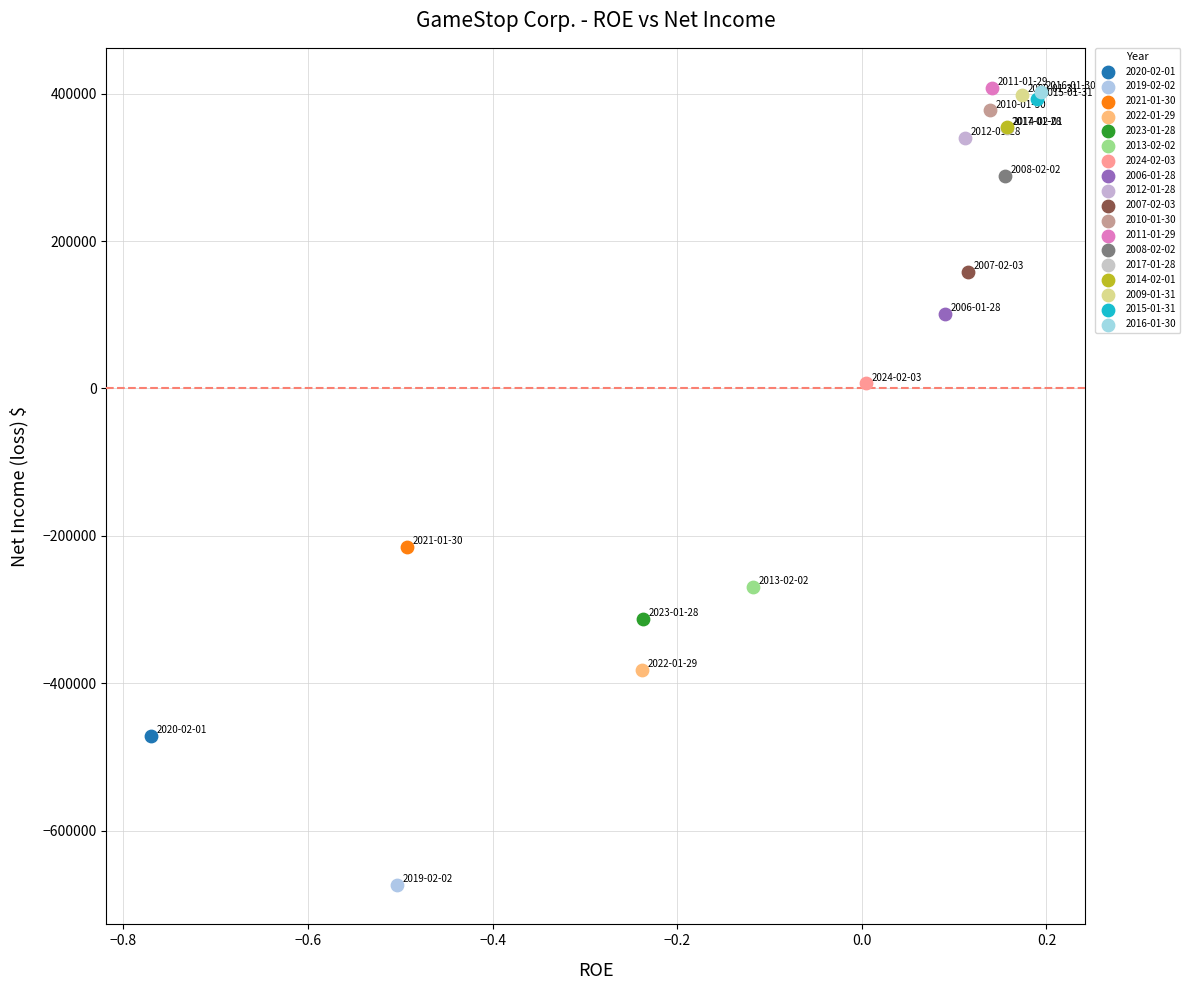

What are all the series names shown in the legend?

2020-02-01, 2019-02-02, 2021-01-30, 2022-01-29, 2023-01-28, 2013-02-02, 2024-02-03, 2006-01-28, 2012-01-28, 2007-02-03, 2010-01-30, 2011-01-29, 2008-02-02, 2017-01-28, 2014-02-01, 2009-01-31, 2015-01-31, 2016-01-30